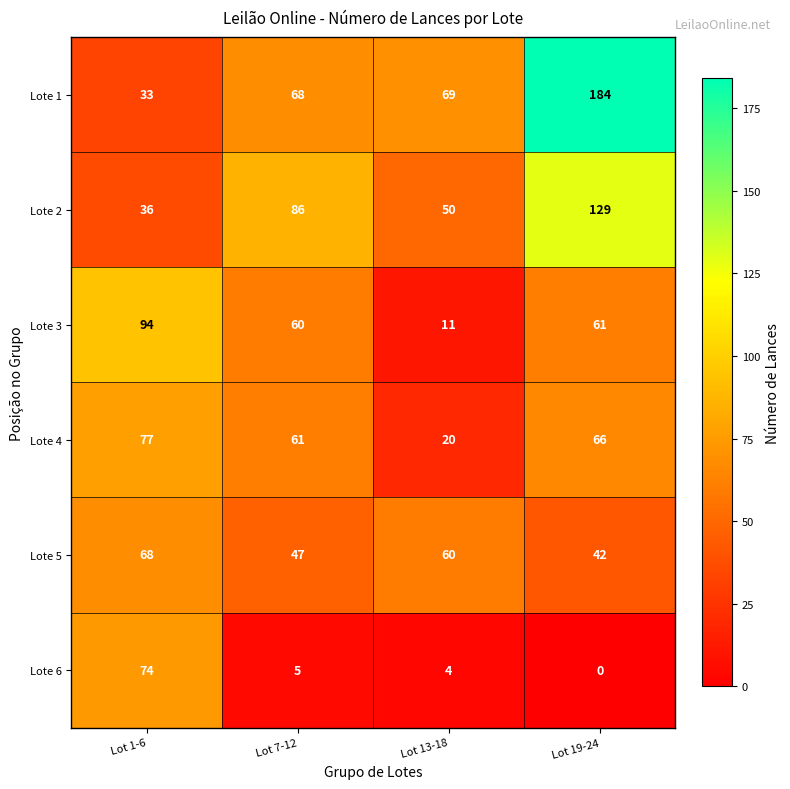

At which category is the sum across all series the highest?

Lot 19-24